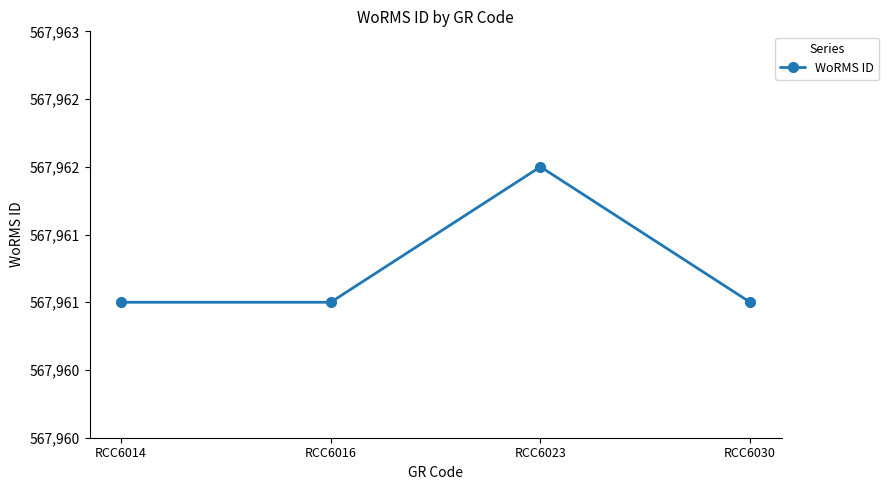

Is it true that the value at RCC6030 is 785842?

False